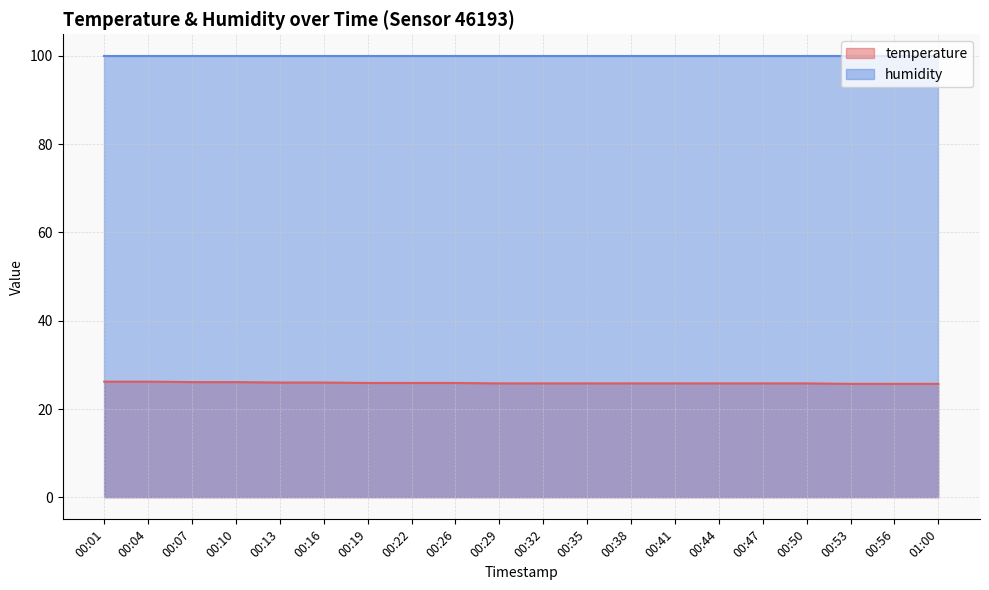

What is the sum of the values at 00:13 and 00:56?

51.7